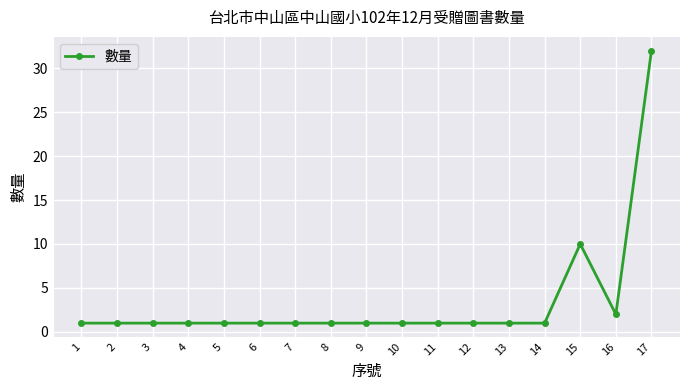

Approximately how many times larger is the value at 17 compared to 12?

32.0